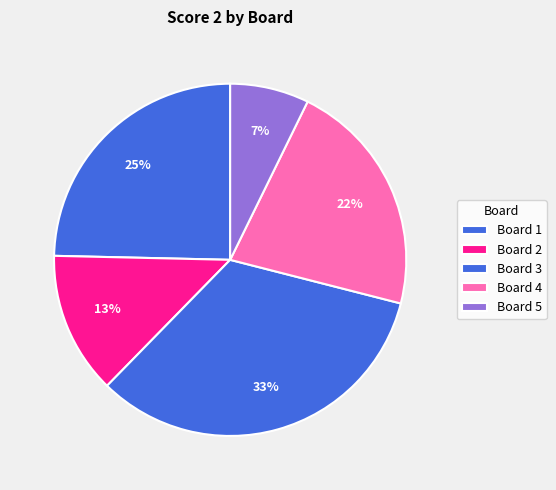

Count the number of slices in the pie.

5